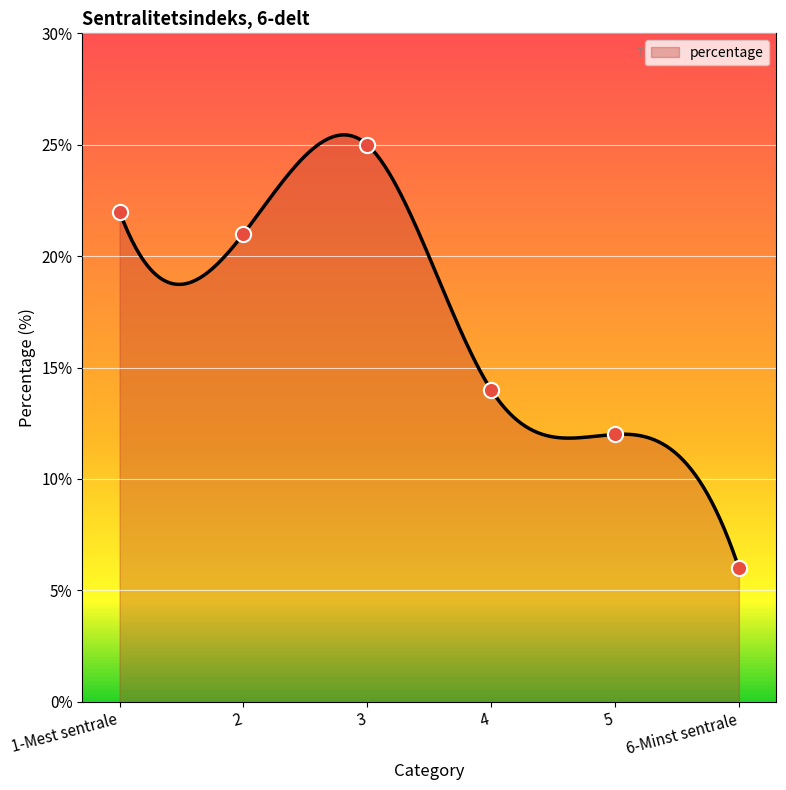

Approximately how many times larger is the value at 5 compared to 4?

0.9